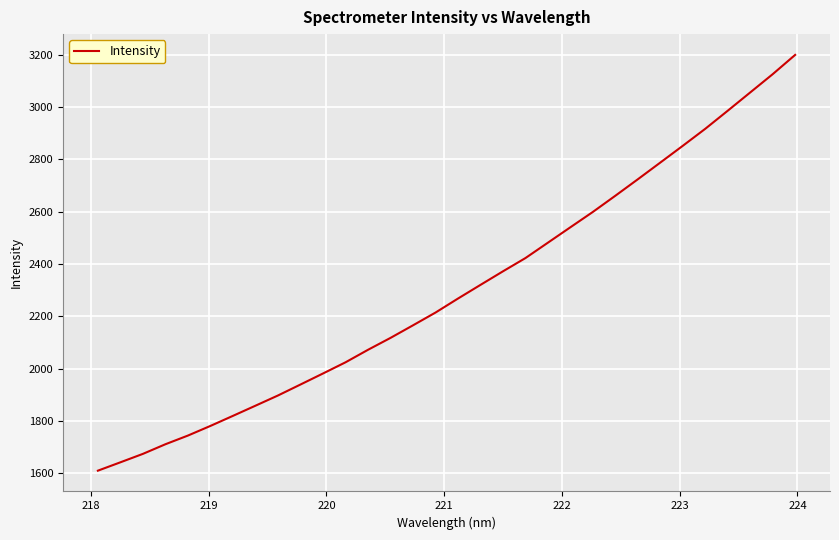

What is the minimum value shown in the chart?

1610.0